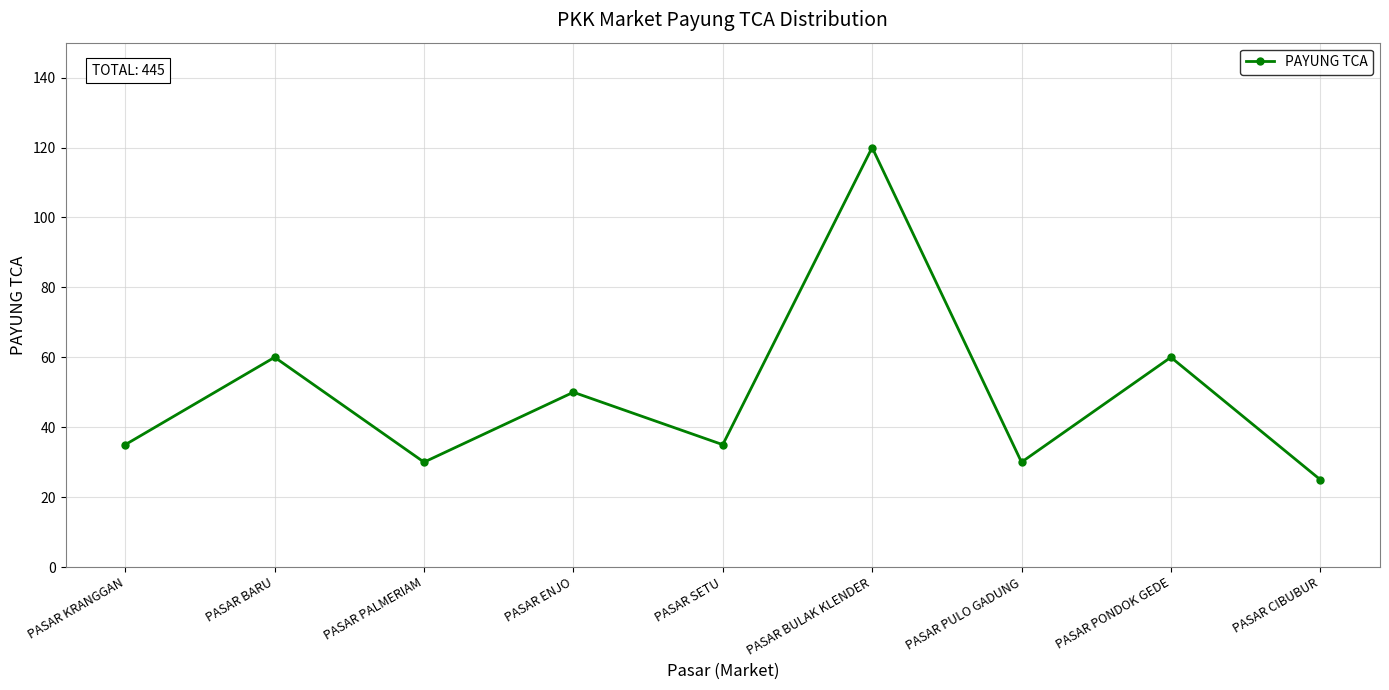

Reading left to right, what are all the values shown in this chart?

35	60	30	50	35	120	30	60	25